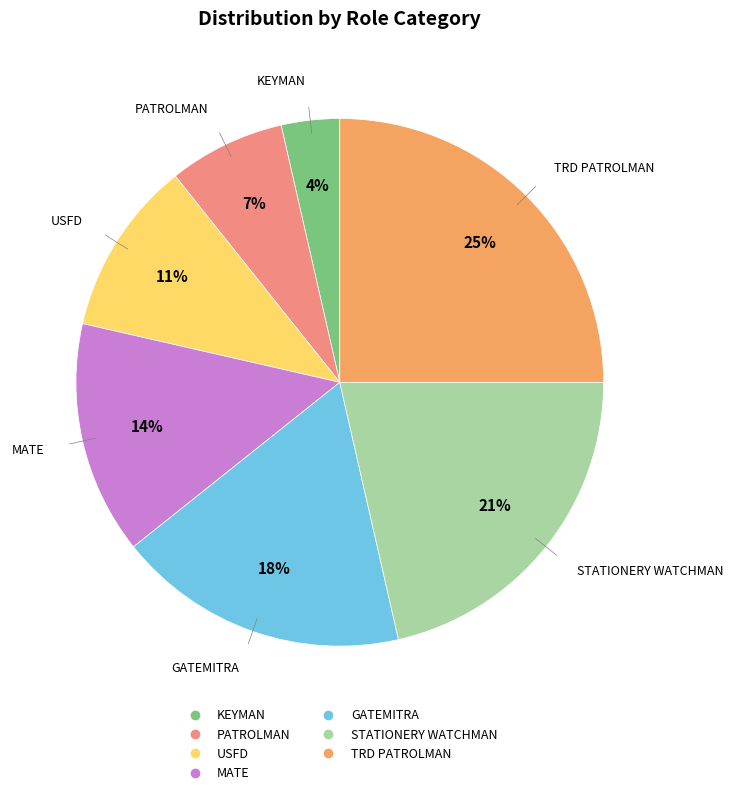

Is it true that KEYMAN is 4% of the pie?

True